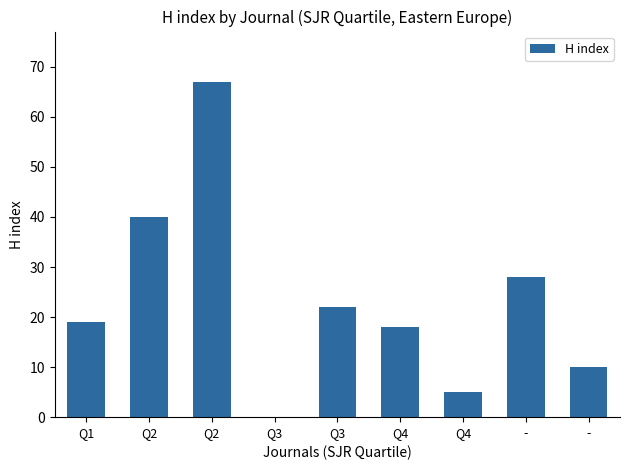

At which category does the chart reach its peak across all series?

Q2